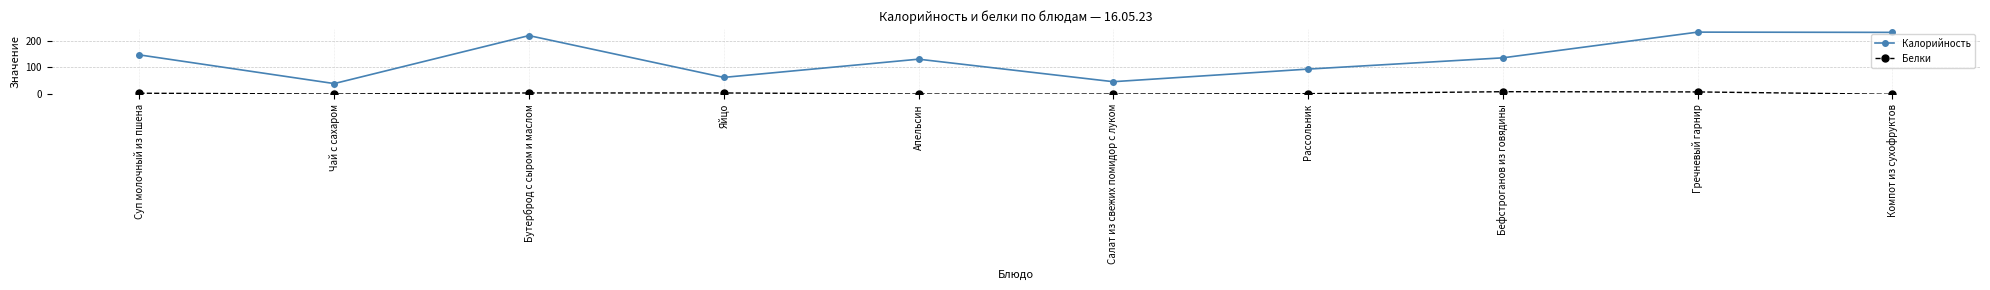

What is the lowest value of the Калорийность series?

40.0